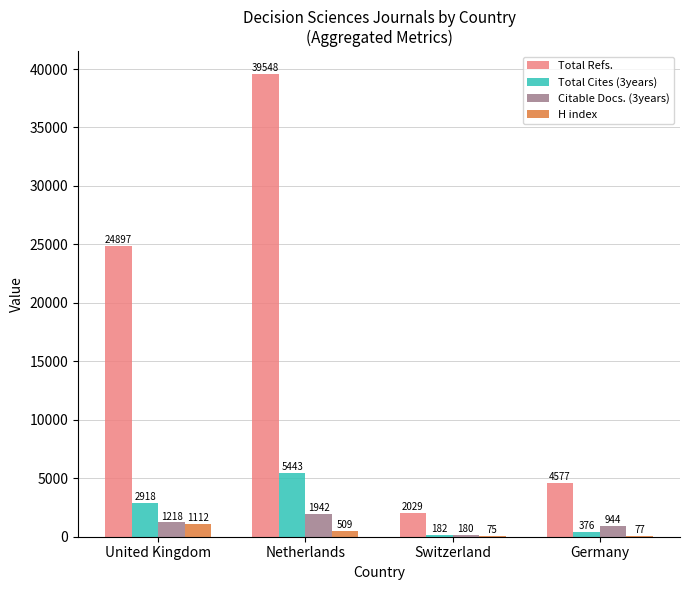

Is the value of Citable Docs. (3years) at Switzerland greater than the value of Total Cites (3years) at United Kingdom?

No